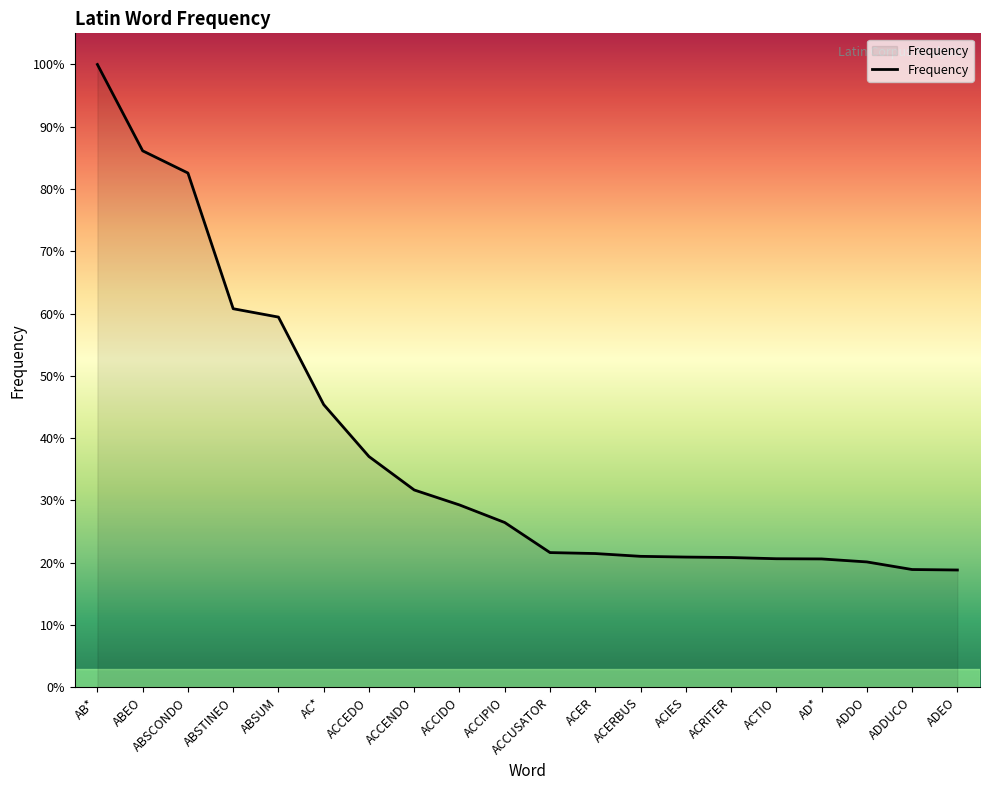

Is it true that the value at ABSUM is 6360?

False